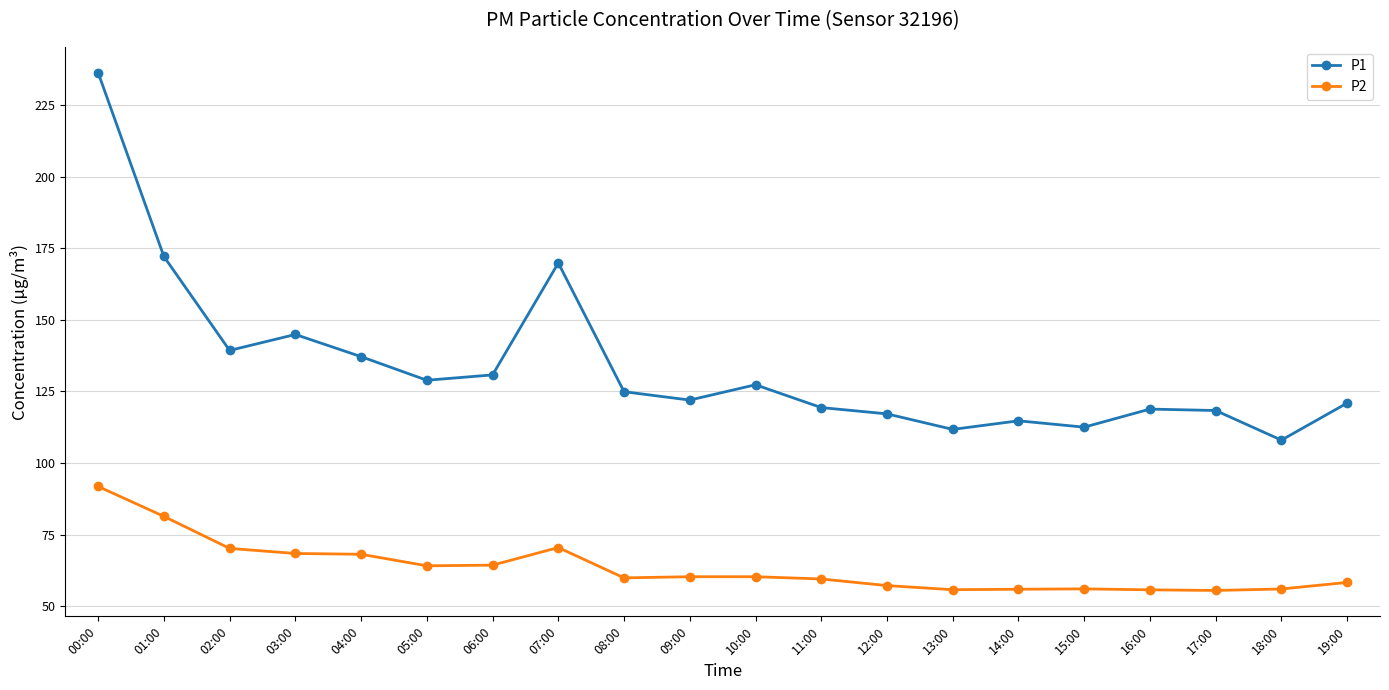

What is the label of the 2nd point from the right?

18:00